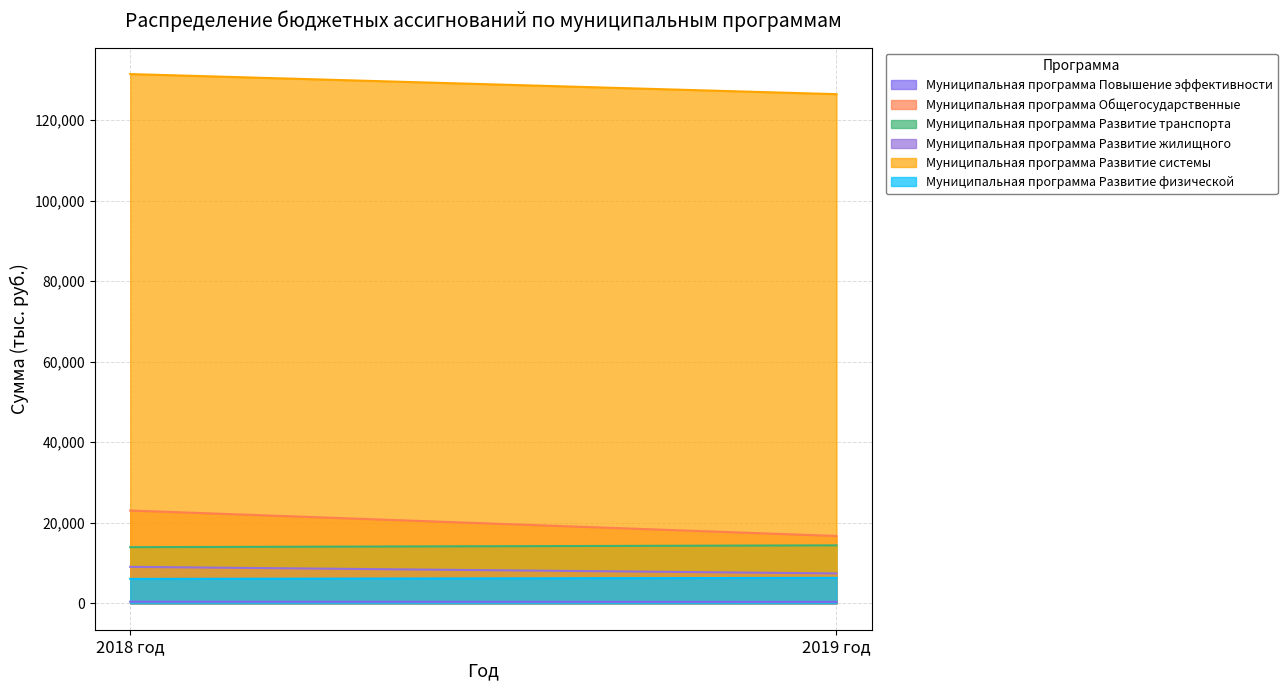

At which label is Муниципальная программа Развитие системы closest to 128967?

2019 год